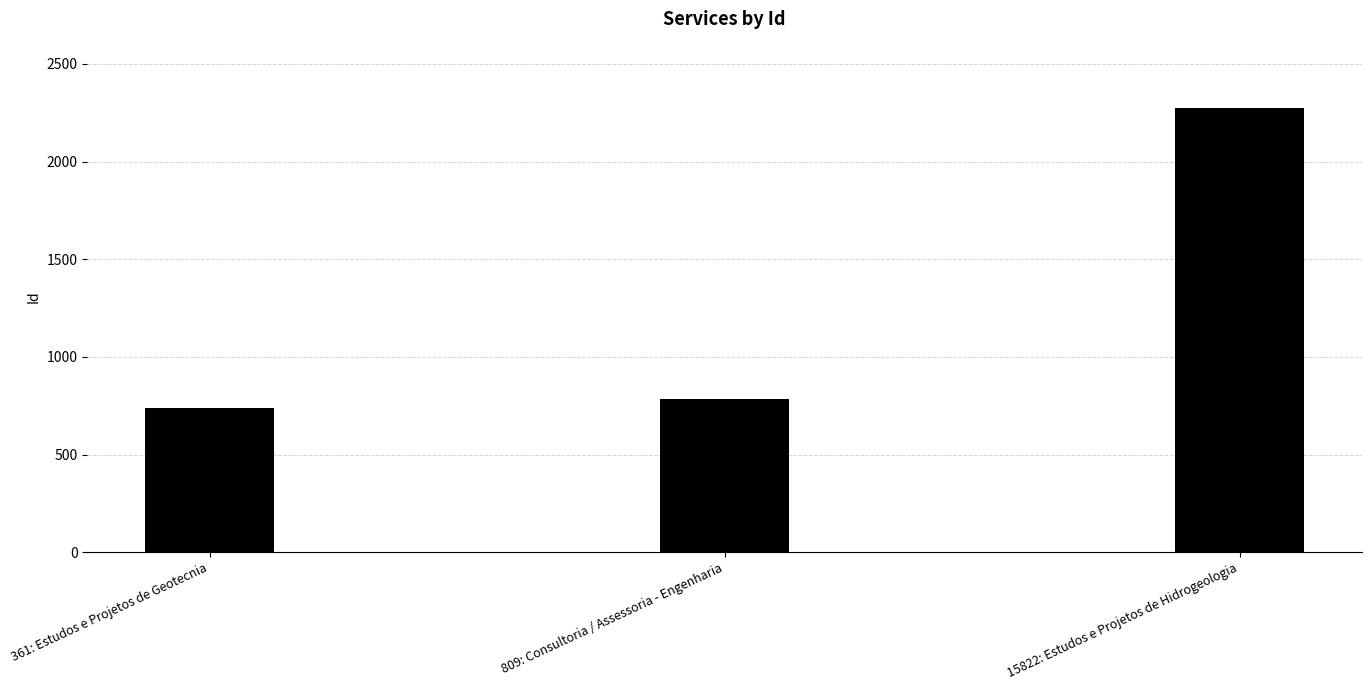

What is the maximum value shown in the chart?

2273